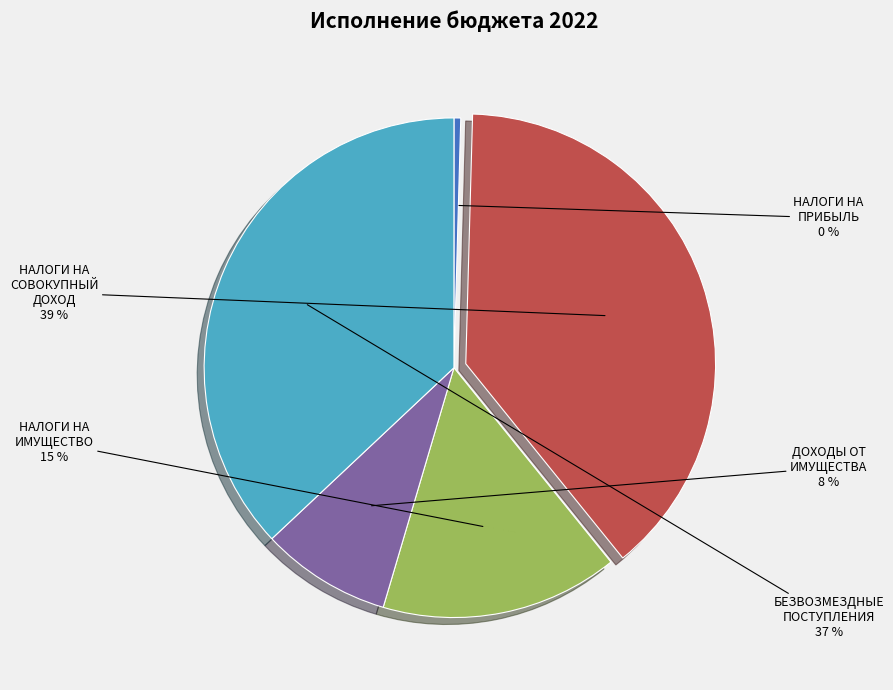

Is there a majority slice in this chart?

No